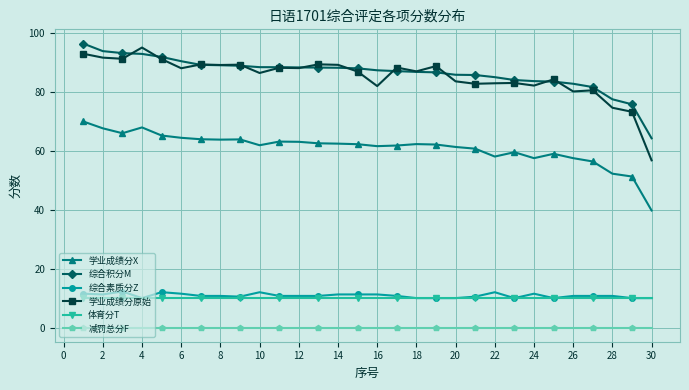

At how many categories does at least one series exceed 42?

30